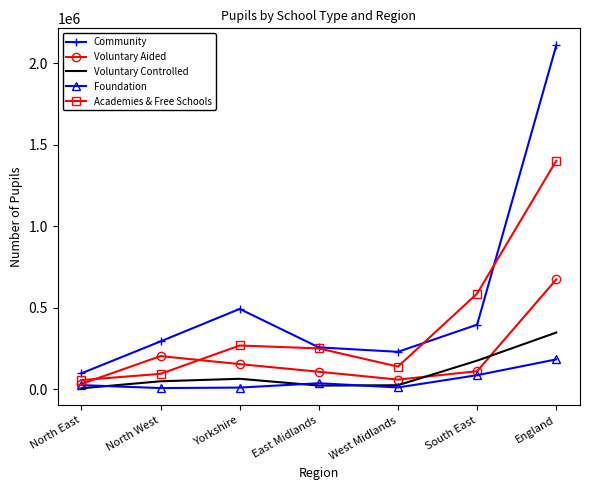

How many values in the Voluntary Controlled series are below 50086?

3